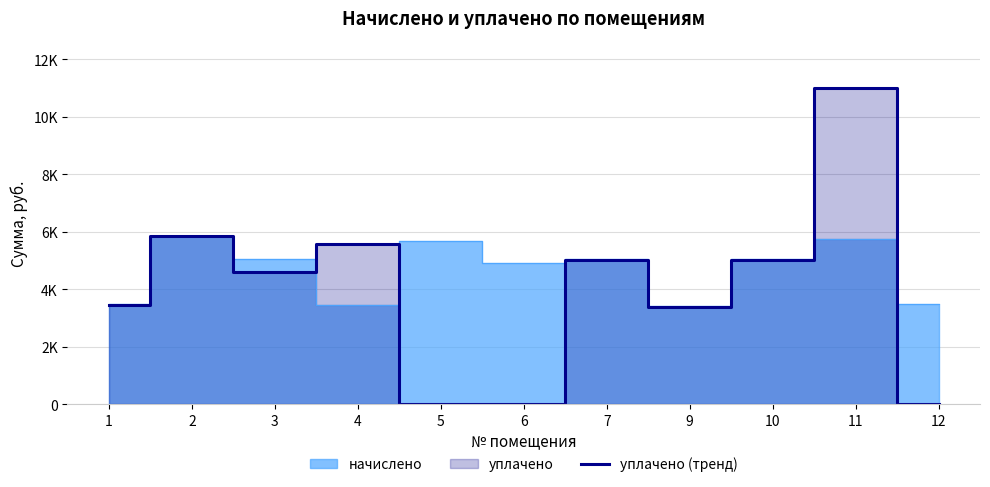

At which category does the data reach its first local peak?

2